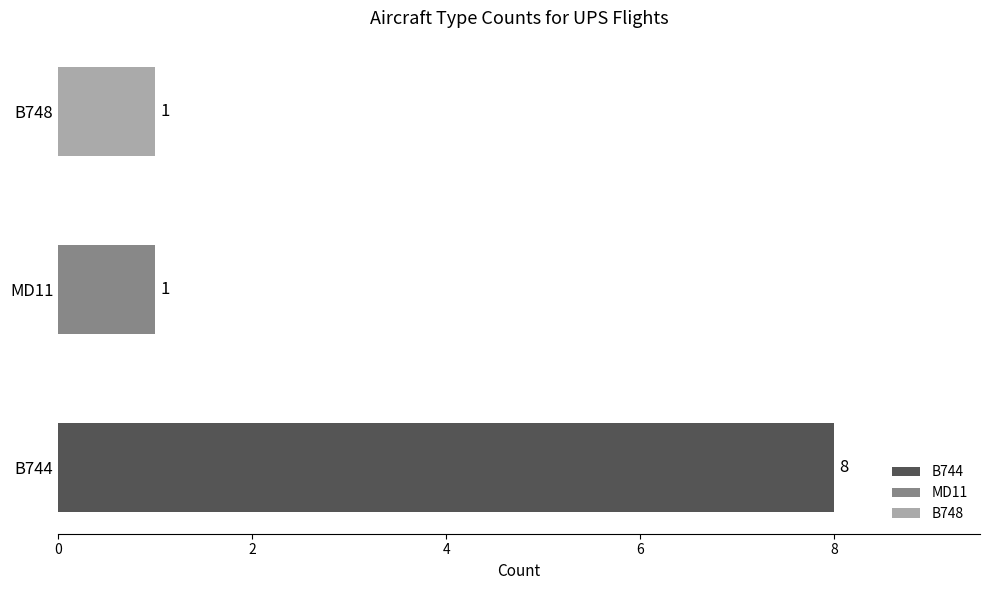

What is the sum of the values at B744 and B748?

9